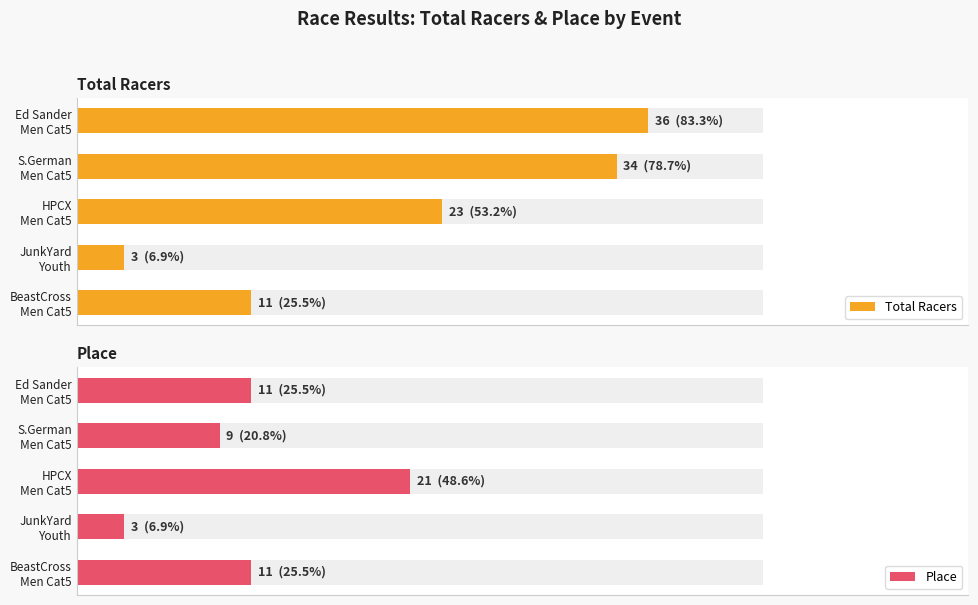

Which series has the largest range (max minus min)?

Total Racers